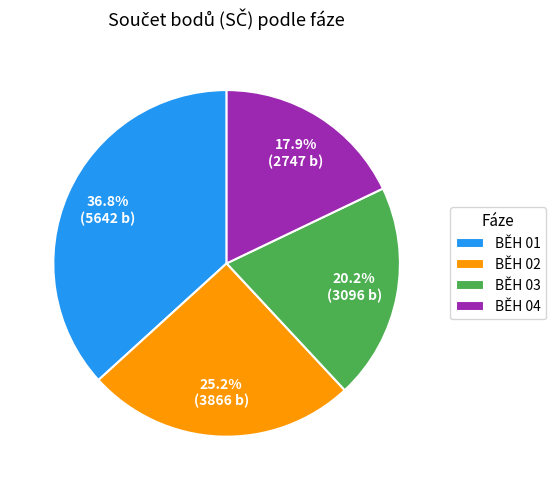

How many slices are in this pie chart?

4